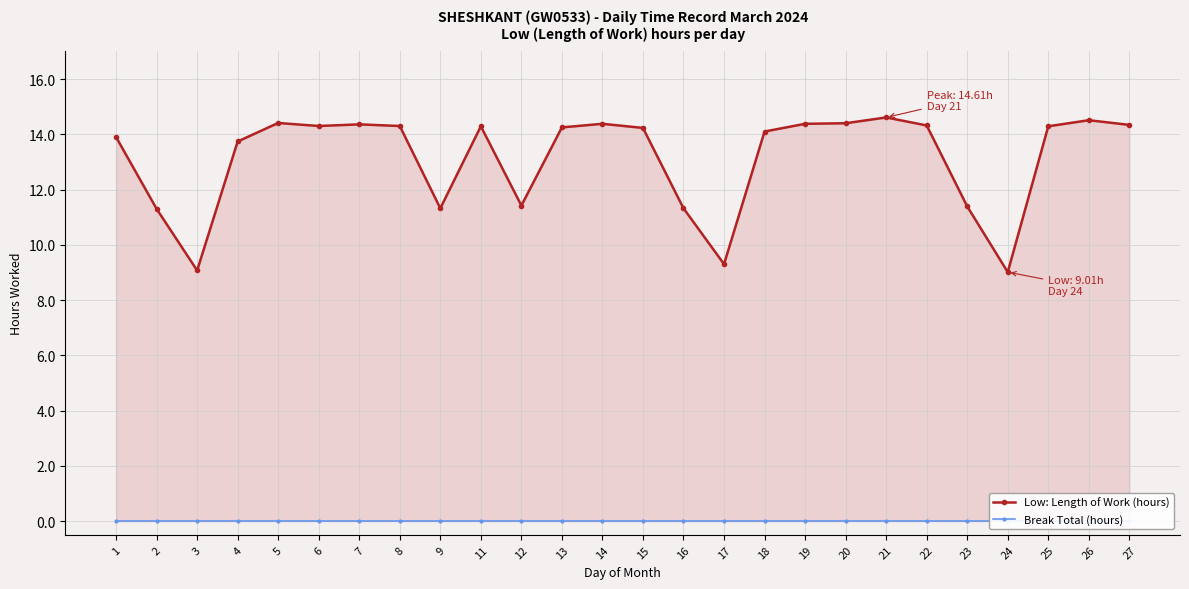

True or false: Break Total (hours) and Low: Length of Work (hours) intersect in this chart.

False